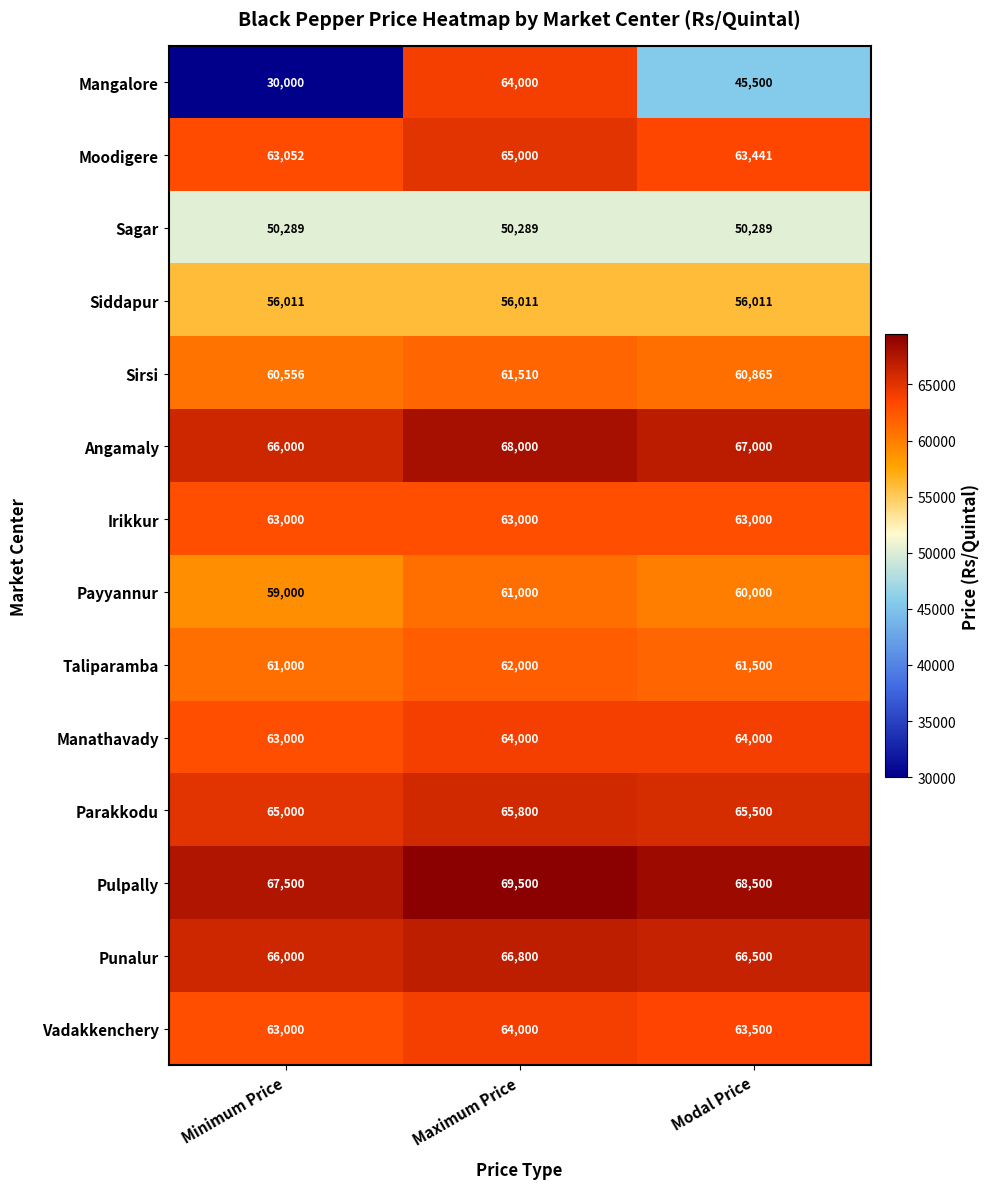

At how many categories does at least one series exceed 58047?

3